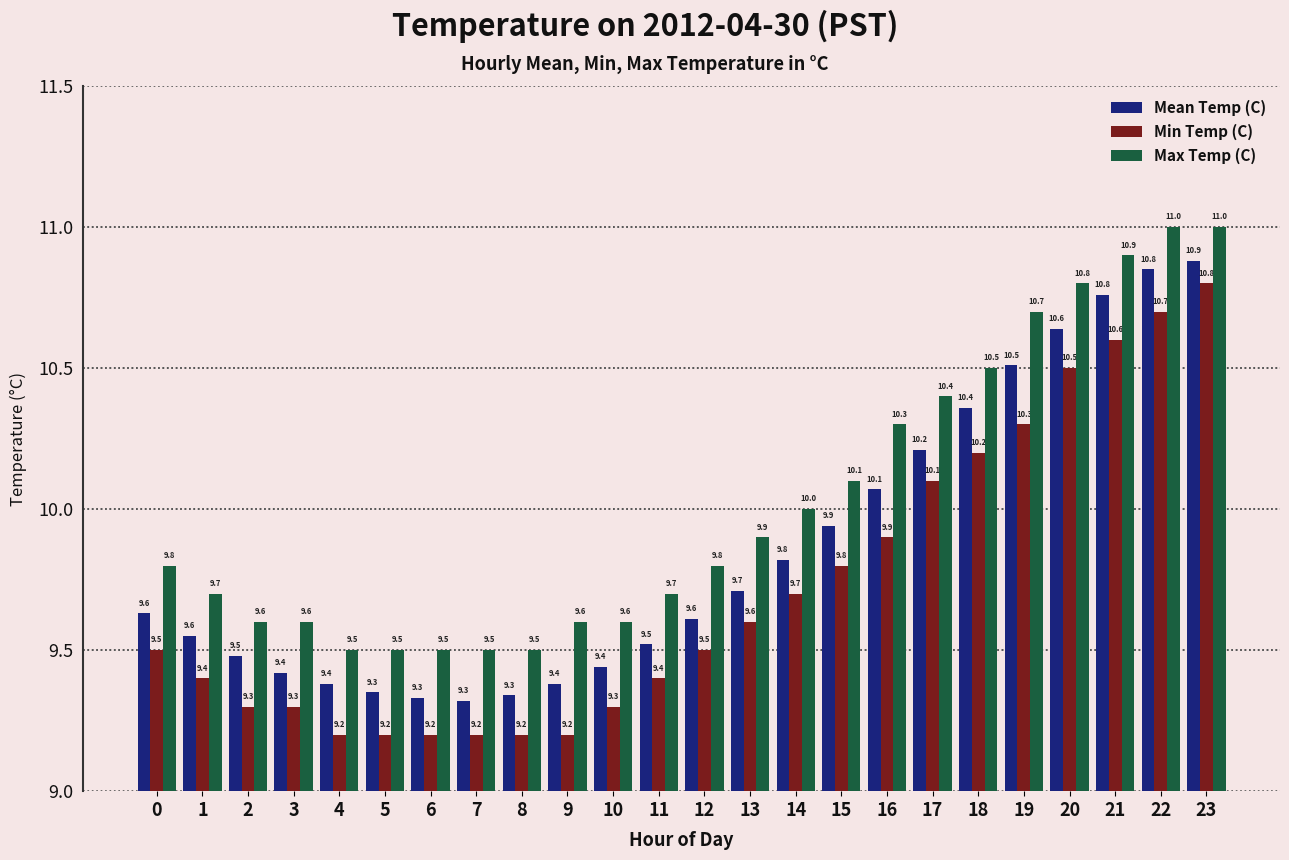

Is the value of Mean Temp (C) at 8 greater than the value of Max Temp (C) at 18?

No